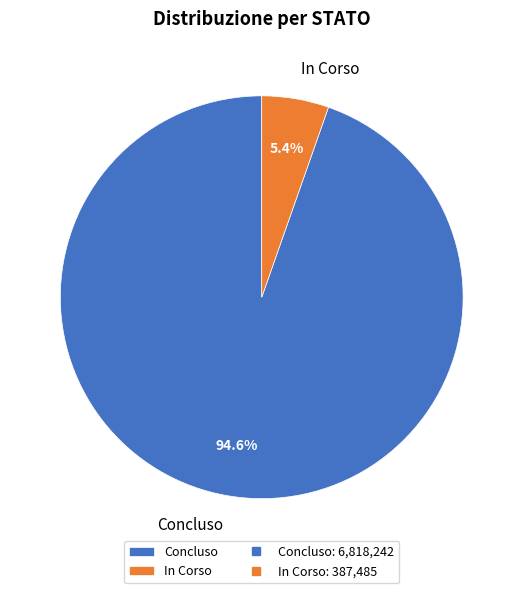

Is Concluso the majority of the pie?

Yes